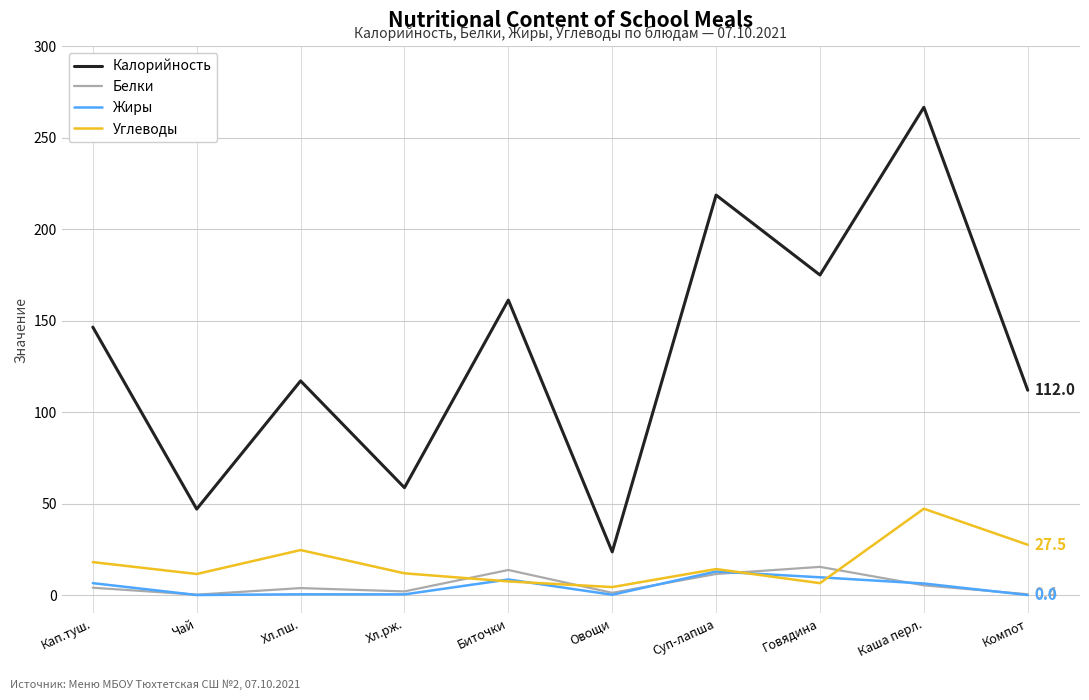

At which category is the sum across all series the highest?

Каша перл.